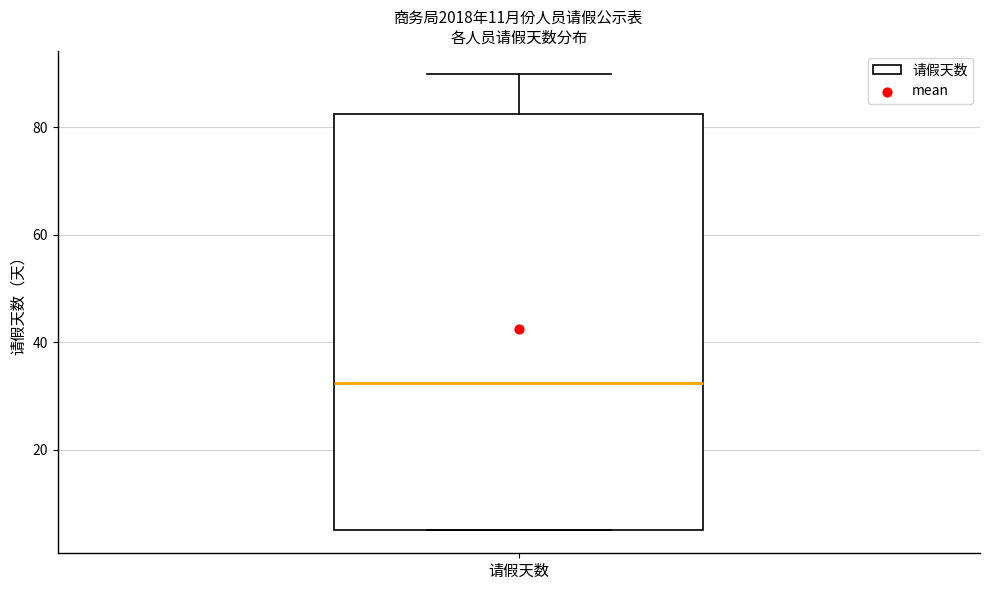

Read this box plot against the y-axis: the position of the median line, the range covered by the box, and the ends of both whiskers. The values are not printed on the chart, so give them approximately, as read against the axis.

median 32, box 6 to 82, whiskers 6 to 90